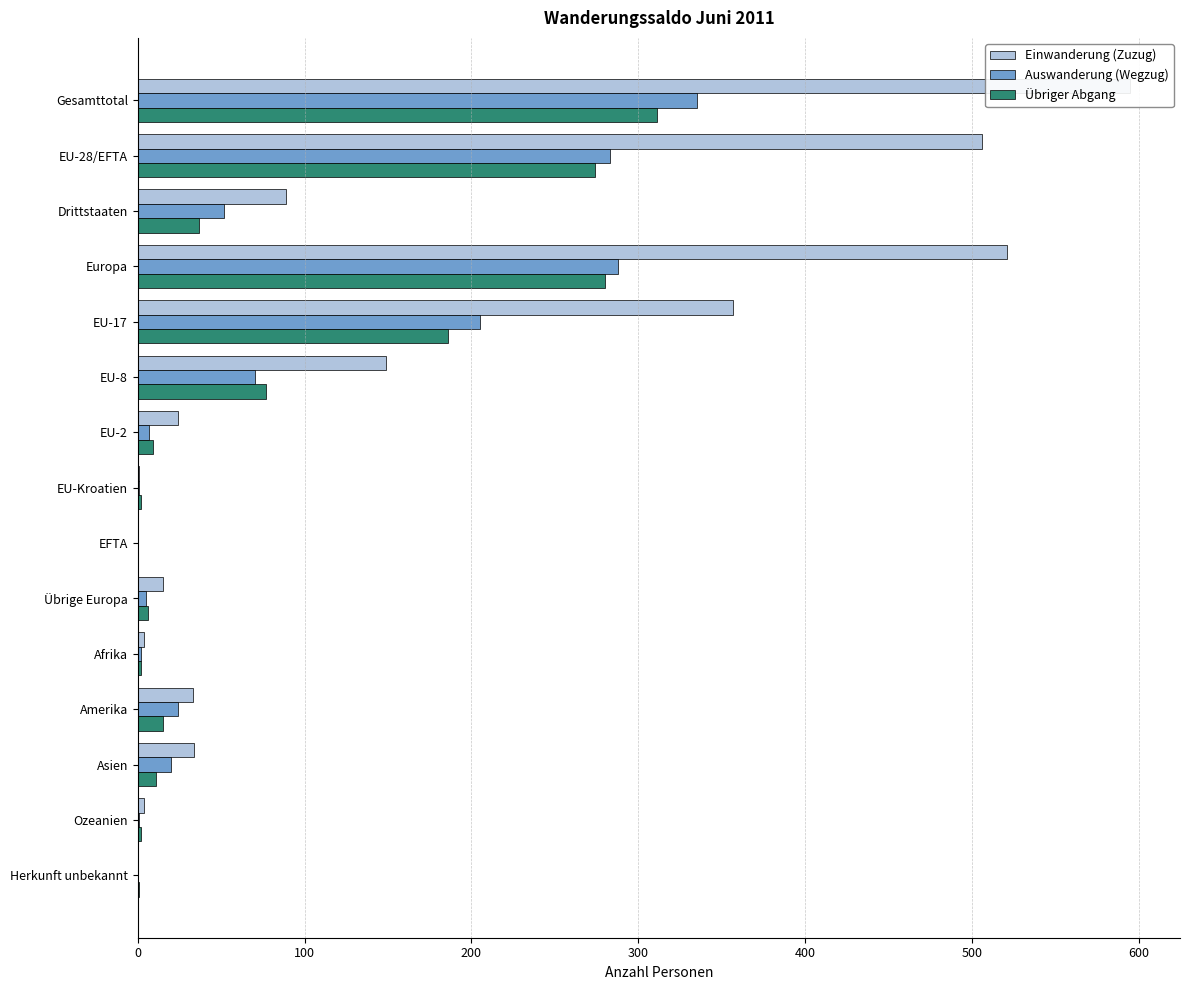

Is the value of Auswanderung (Wegzug) at EU-Kroatien greater than the value of Einwanderung (Zuzug) at EU-2?

No